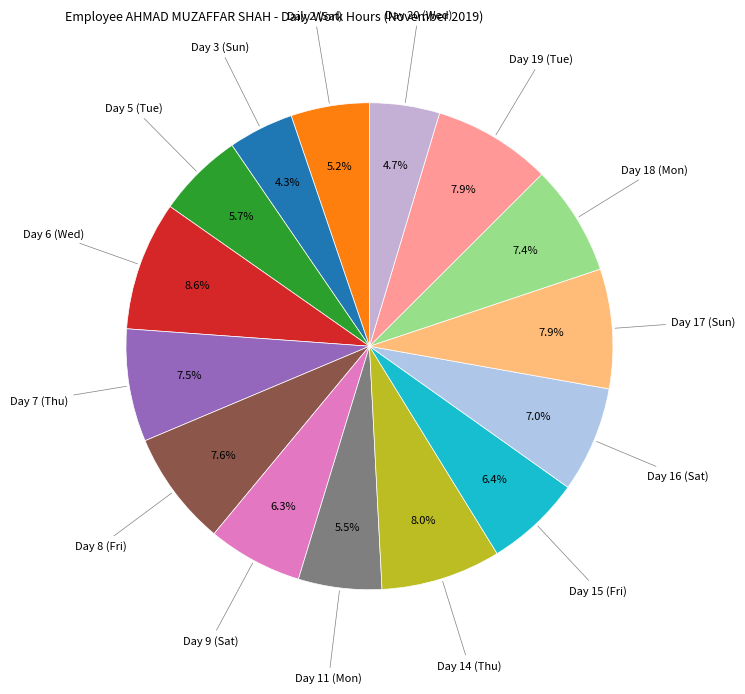

How many slices are in this pie chart?

15